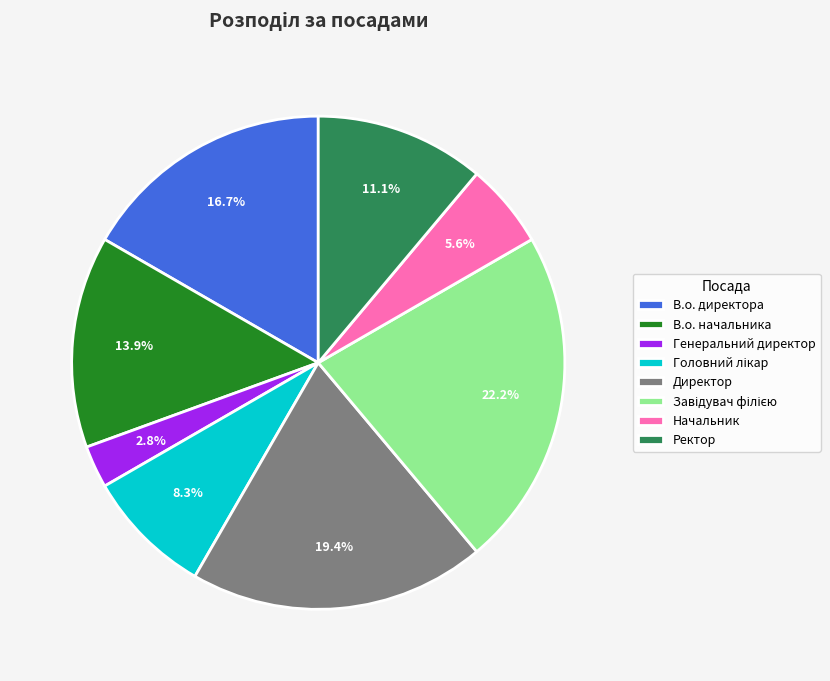

To the nearest percent, what is the difference between the Ректор and Начальник slice percentages?

6%